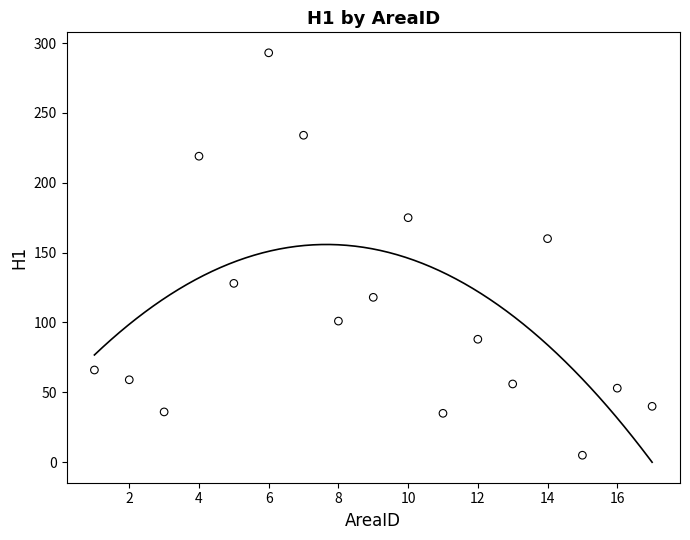

What Y value in the scatter plot is closest to 149?

160